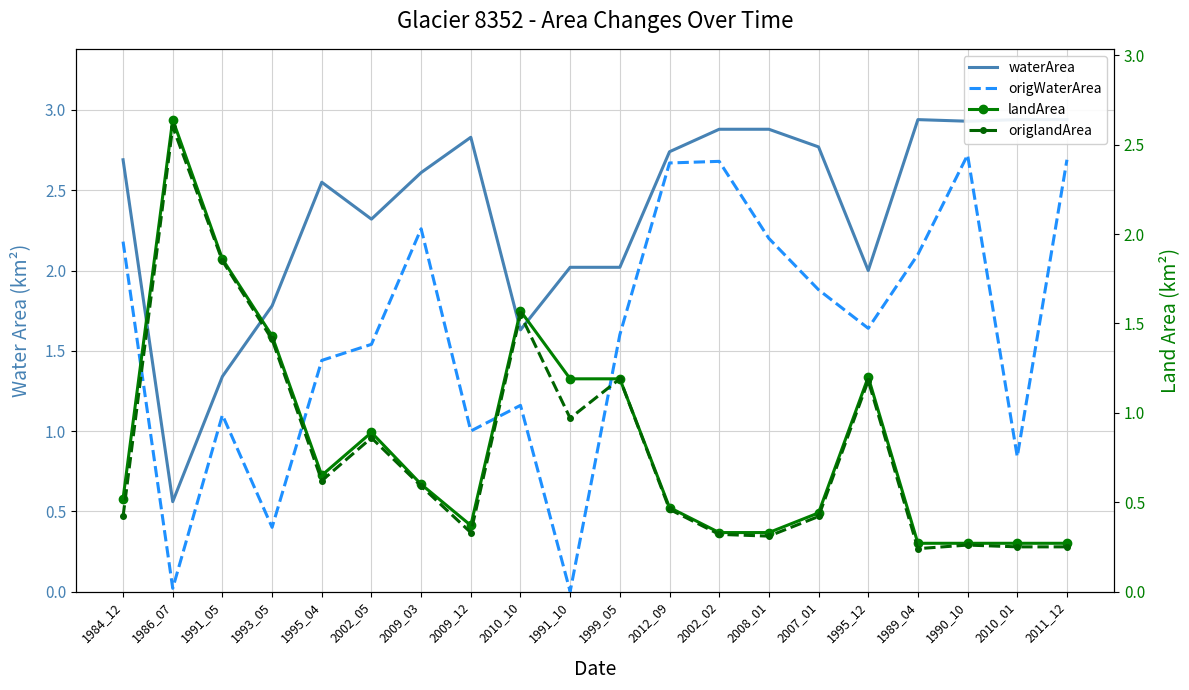

What is the average value of the origWaterArea series?

1.6